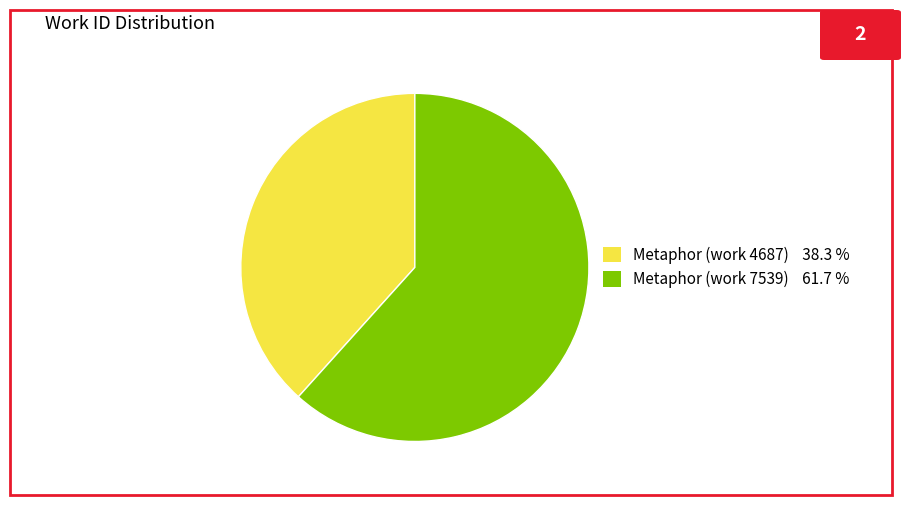

Does Metaphor (work 4687) 38.3 % account for over 50% of the chart?

No